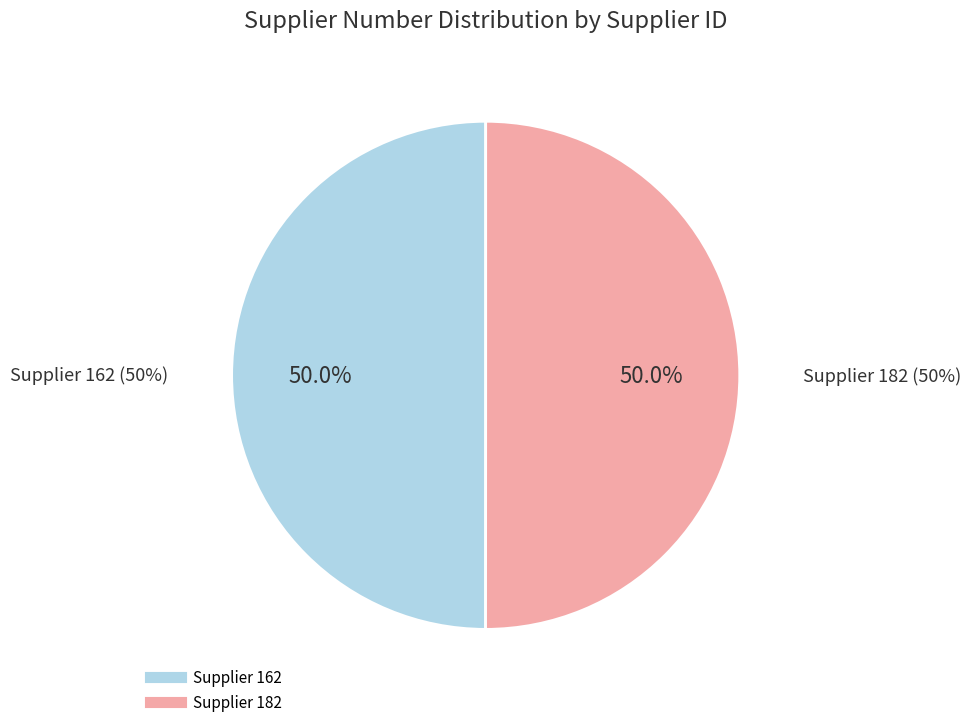

What is the largest slice in the pie chart?

182